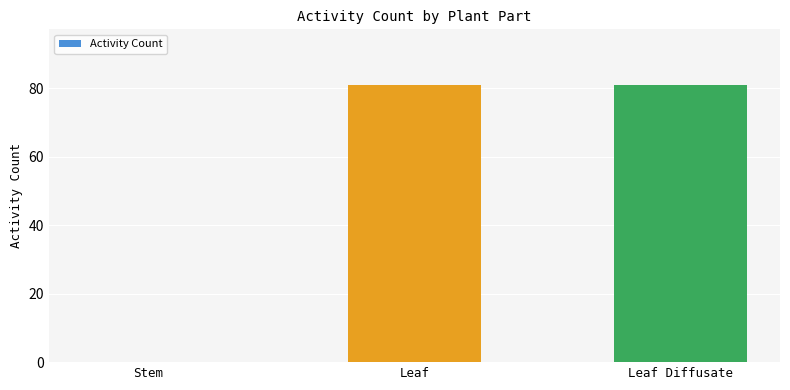

Are the bars horizontal?

No